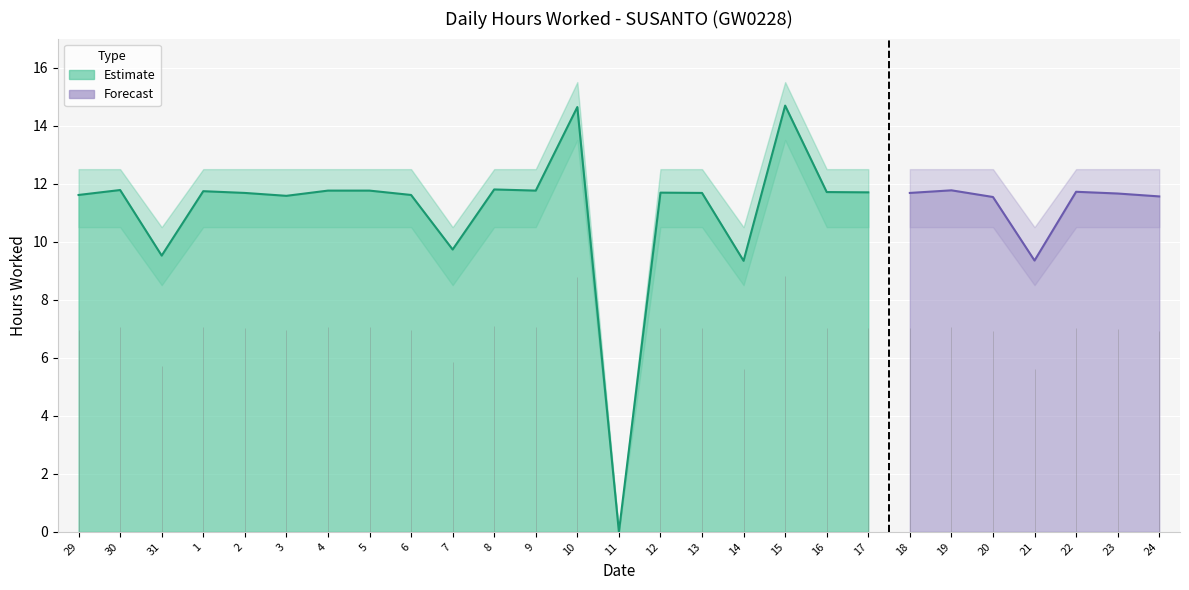

The value of Upper Band at 13 is 21.2. True or false?

False